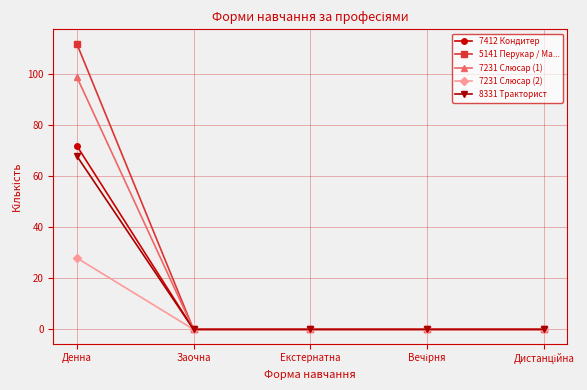

Which series has the widest spread of values?

5141 Перукар / Ма...